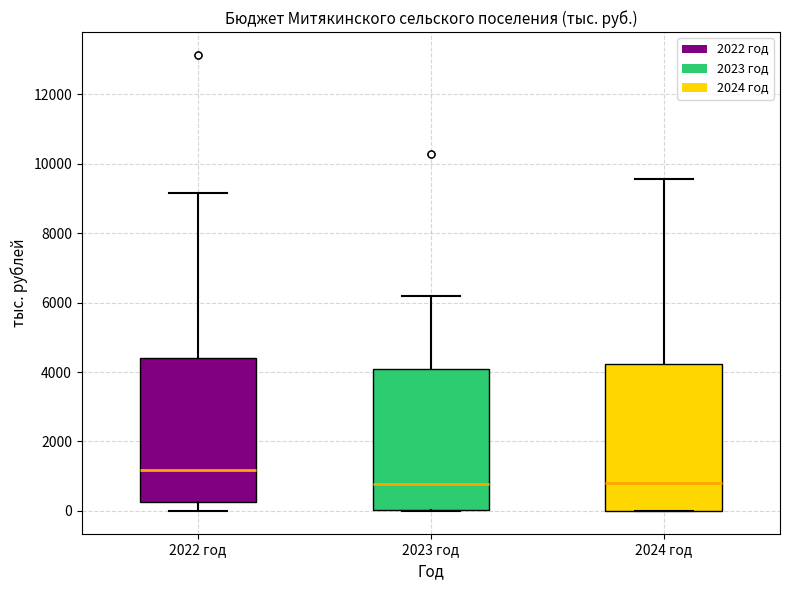

Reading left to right, read every box against the y-axis: the position of its median line, the range the box covers, and the ends of its whiskers. The values are not printed on the chart, so give them approximately, as read against the axis.

2022 год: median 1200, box 200 to 4400, whiskers 0 to 9200
2023 год: median 800, box 0 to 4000, whiskers 0 to 6200
2024 год: median 800, box 0 to 4200, whiskers 0 to 9600